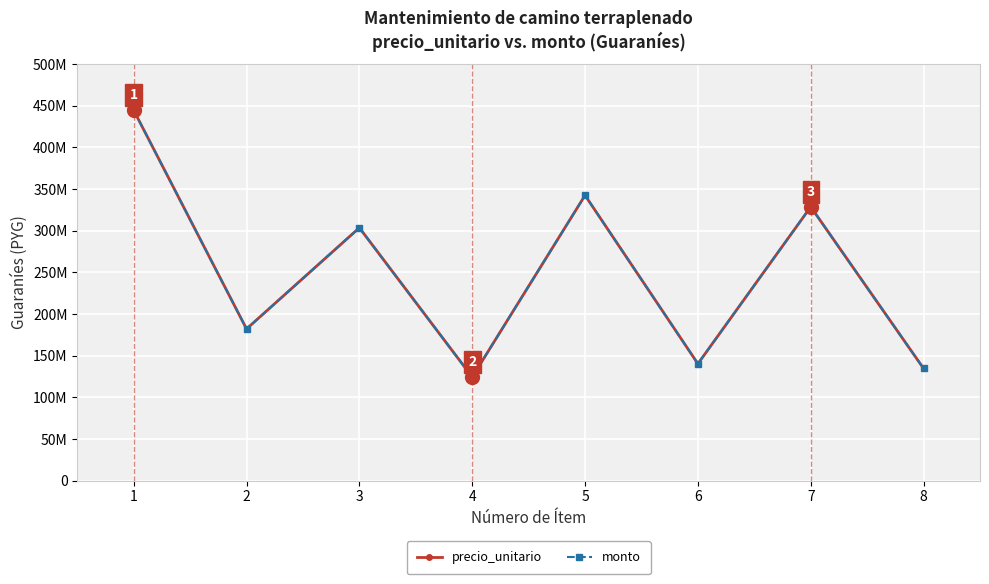

Does the chart have visible grid lines?

Yes